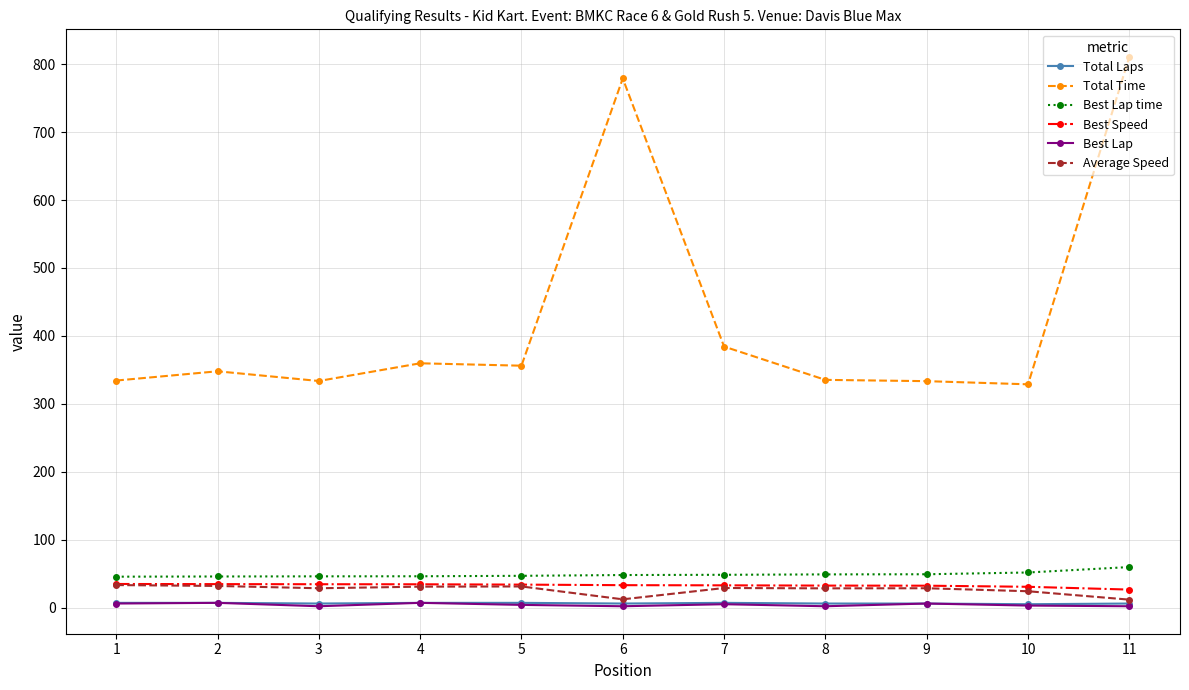

How many data points in Total Laps are less than 6?

1